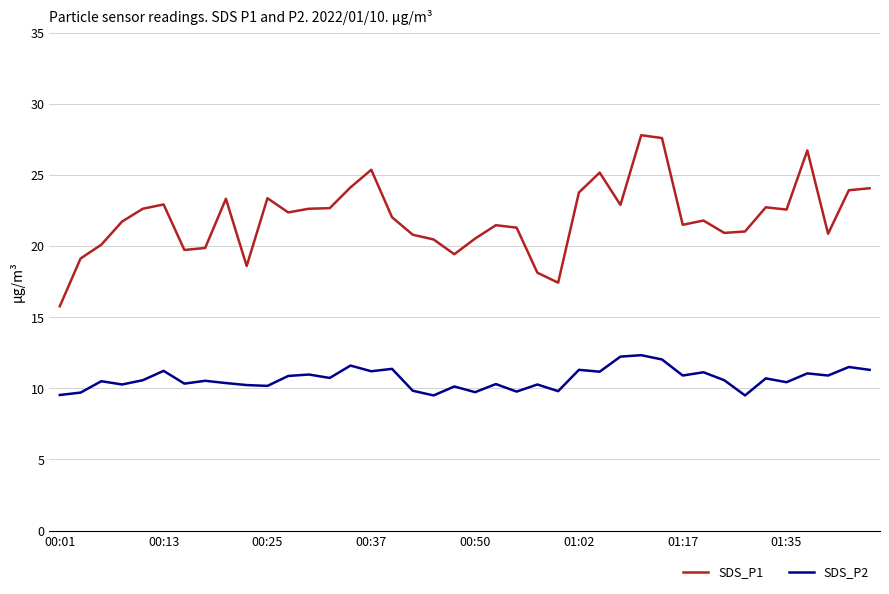

What is the minimum value shown in the chart?

9.5